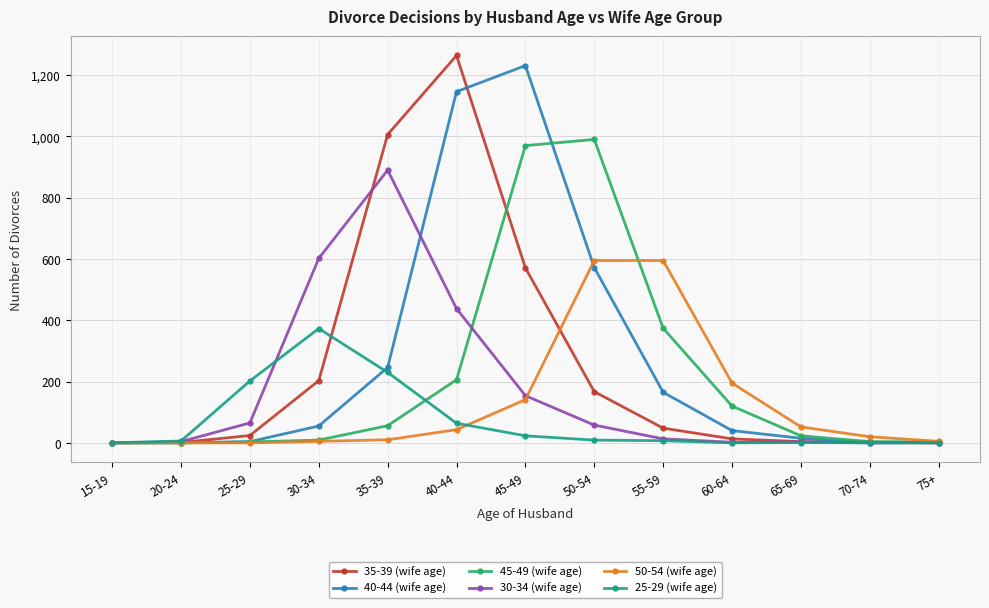

What is the difference between the 50-54 (wife age) values at 75+ and 50-54?

590